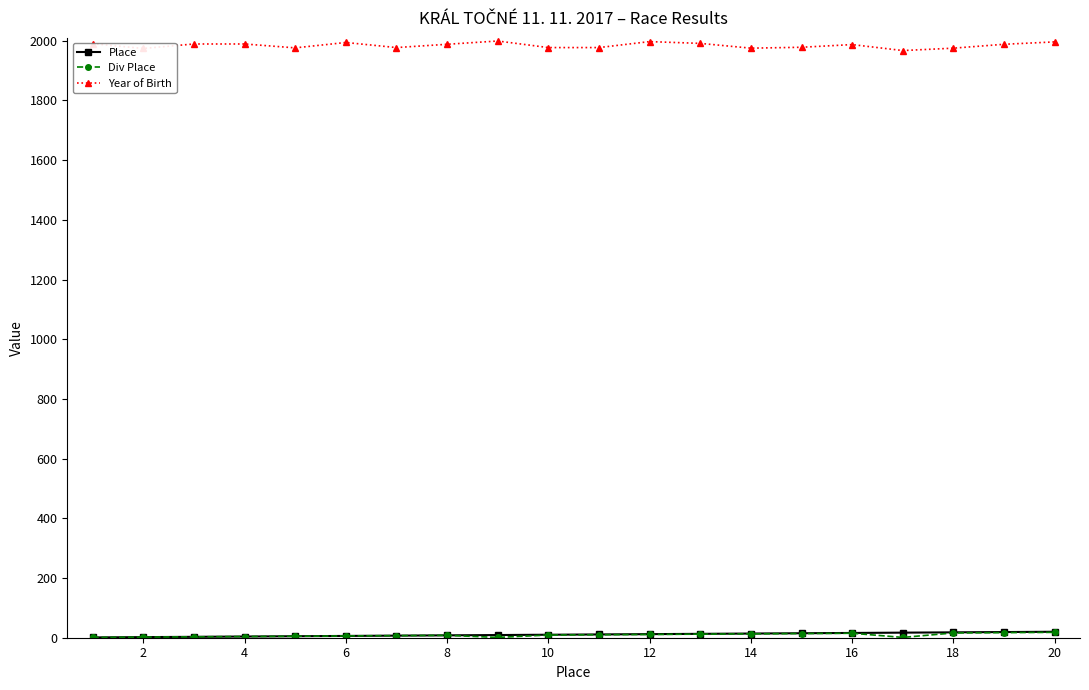

What is the difference between the maximum and minimum values in the Year of Birth series?

32